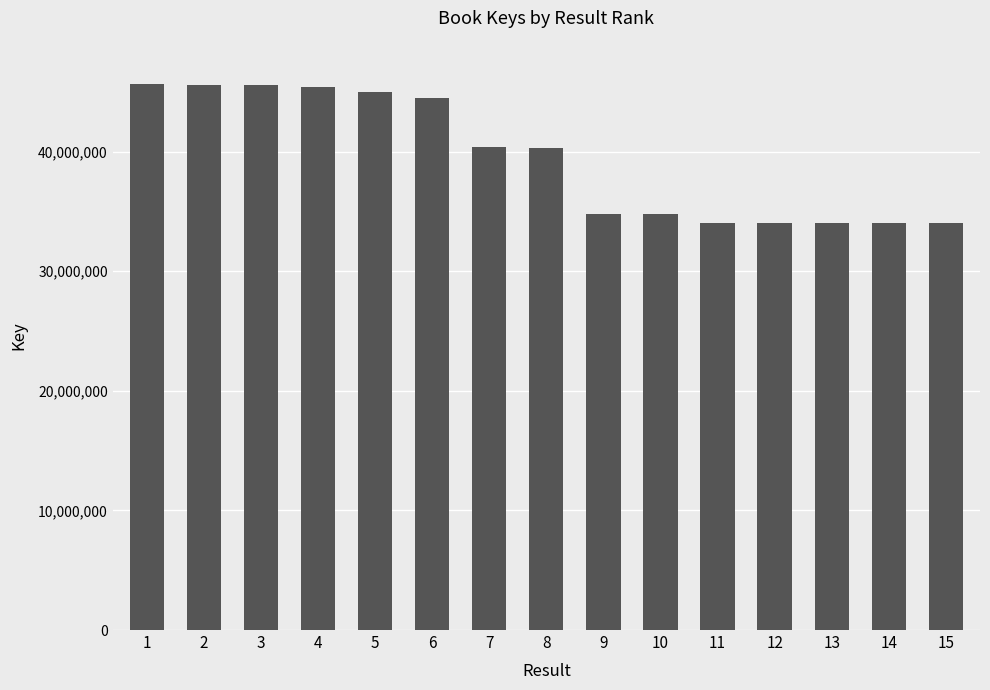

What is the smallest value displayed?

34055195